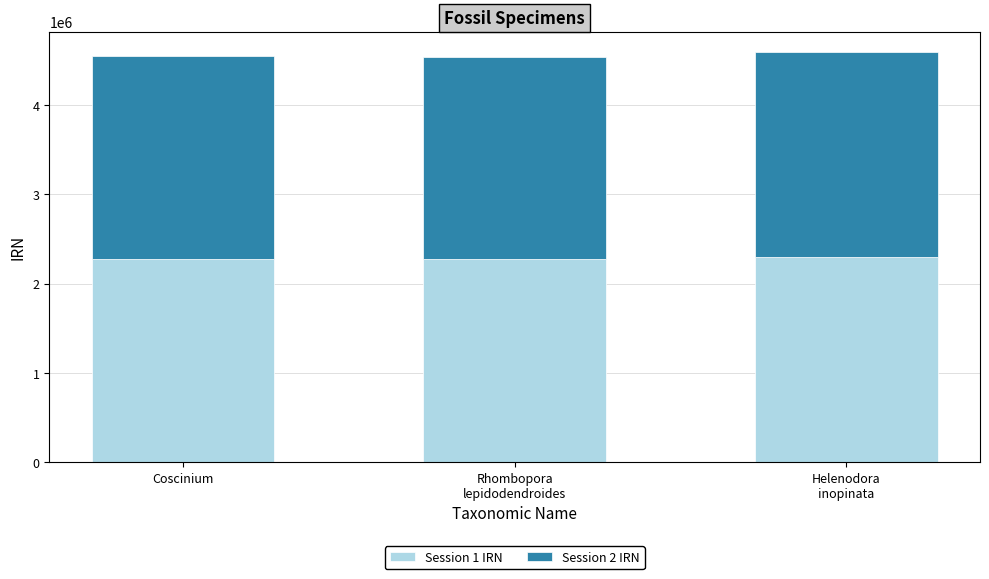

What is the total value across all series at Coscinium?

4545661